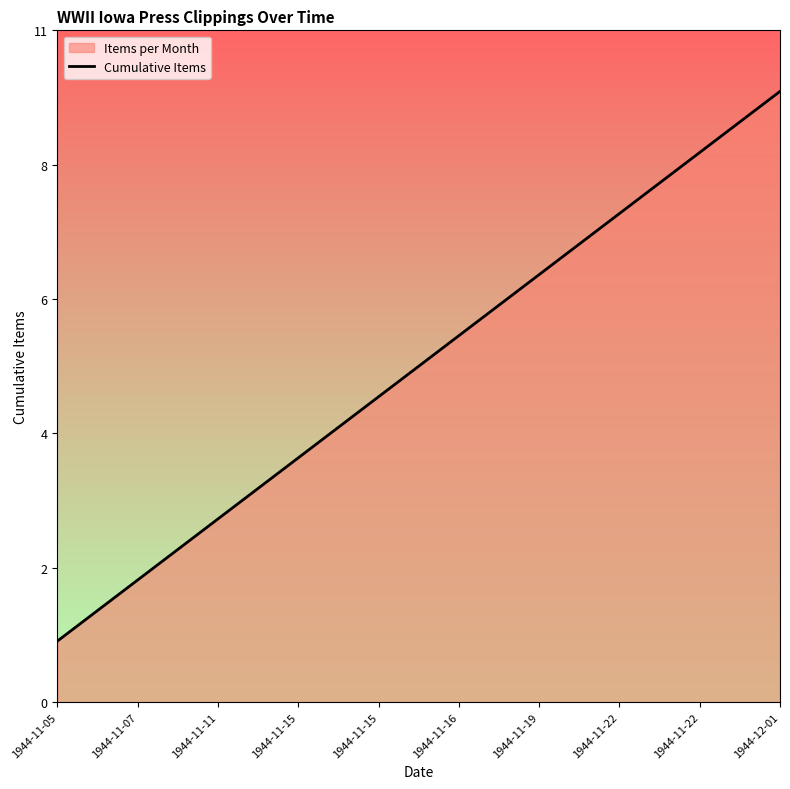

Is it true that the value at 1944-12-01 is 18?

False